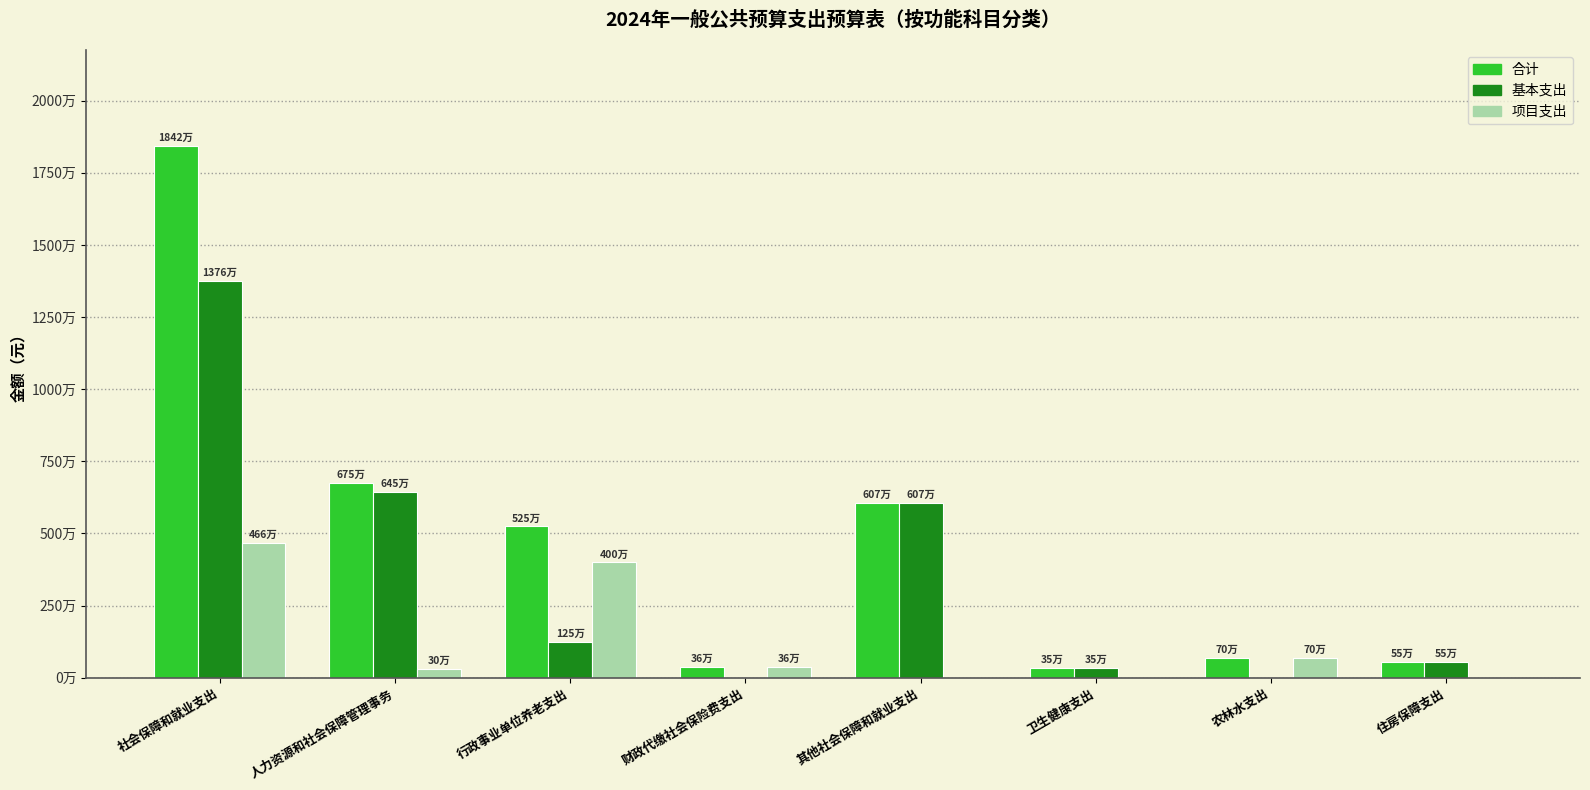

What is the difference between the 项目支出 values at 其他社会保障和就业支出 and 社会保障和就业支出?

4664500.0